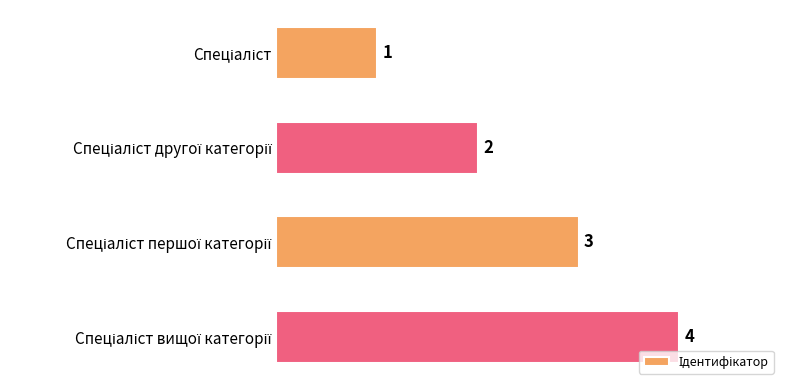

What is the maximum value shown in the chart?

4